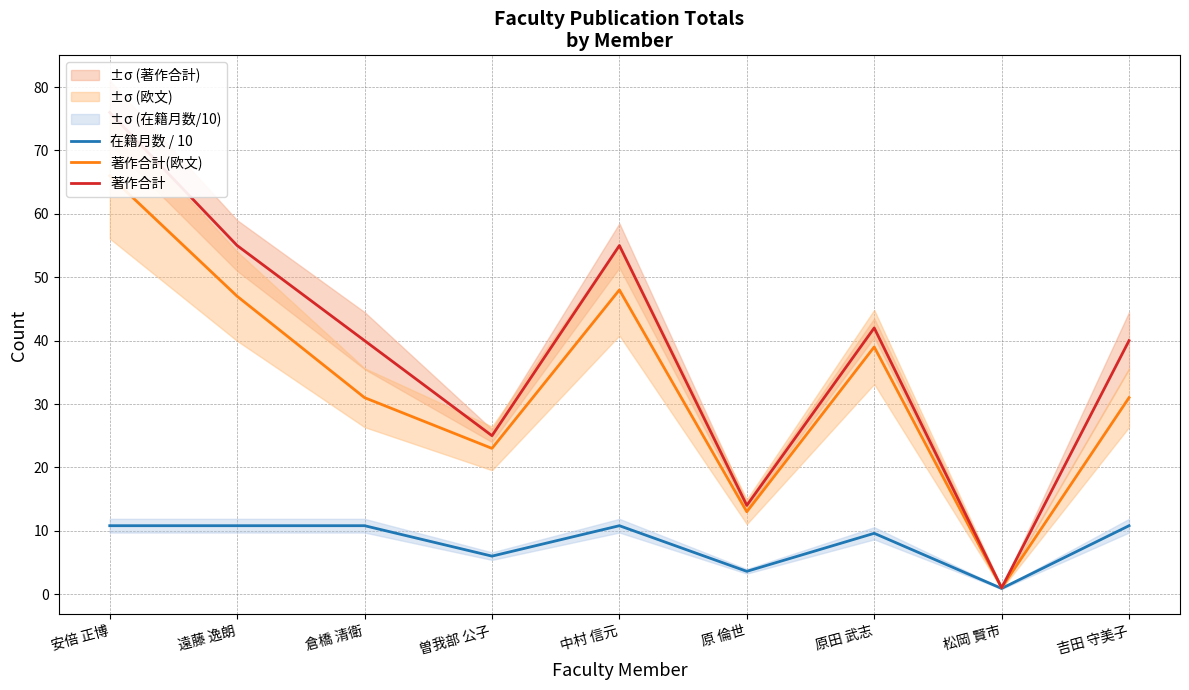

How many categories are shown in the chart?

9